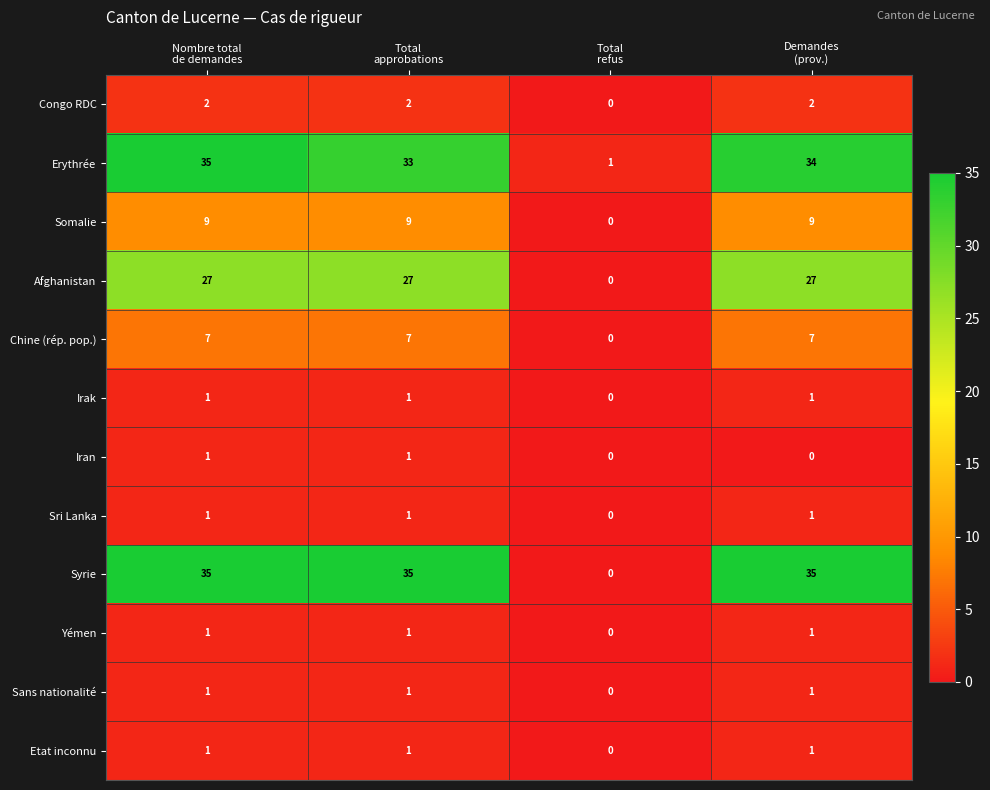

What is the greatest value displayed?

35